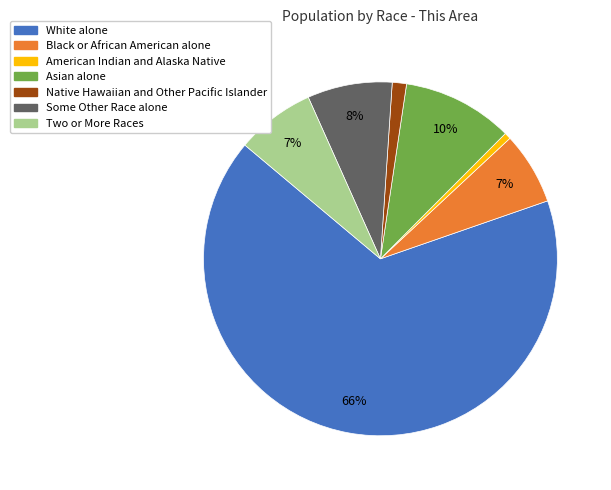

To the nearest percent, what is the combined percentage of White alone and Some Other Race alone?

74%